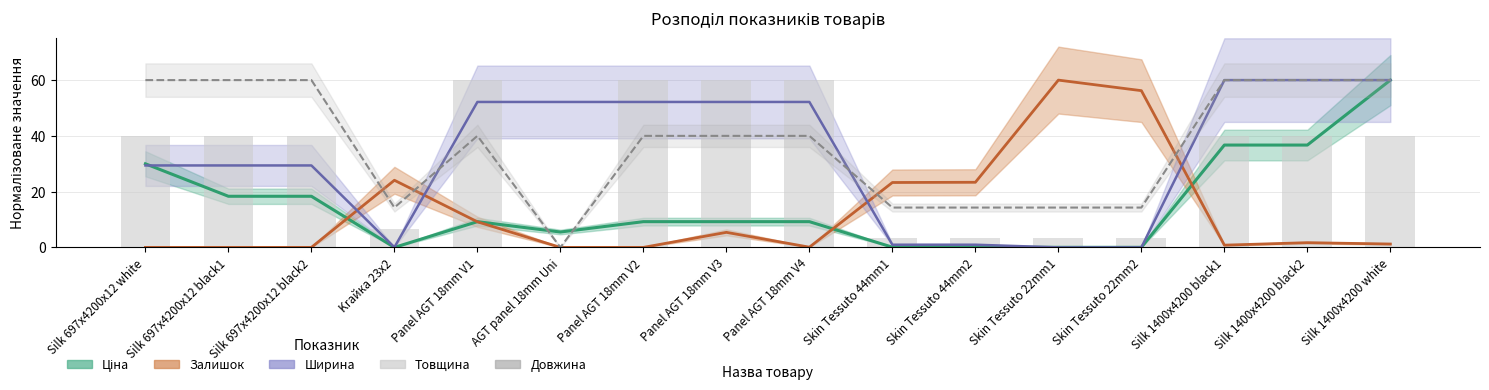

What is the label of the 7th bar from the left?

Panel AGT 18mm V2